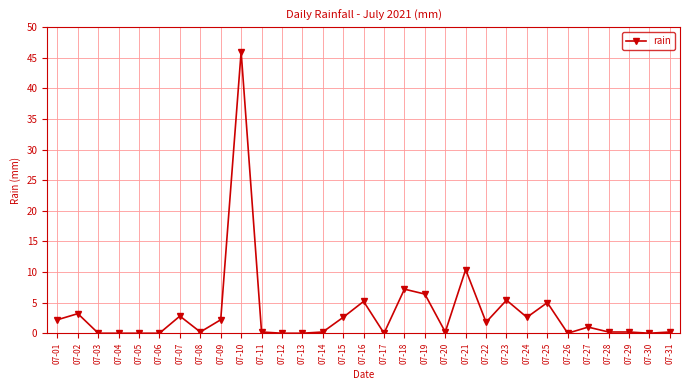

What is the maximum value shown in the chart?

46.0